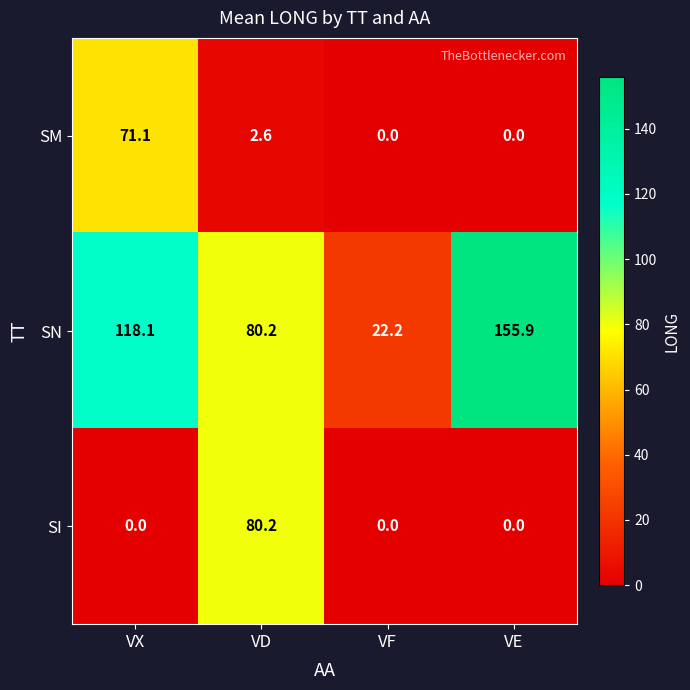

Which series has the largest total across all categories?

SN